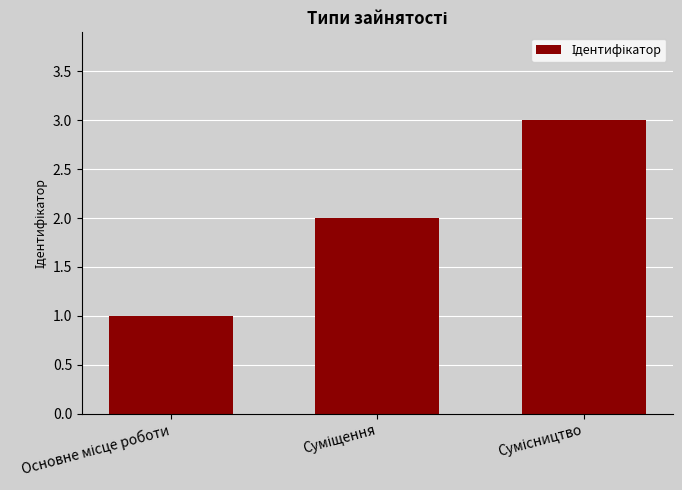

What is the sum of all values?

6